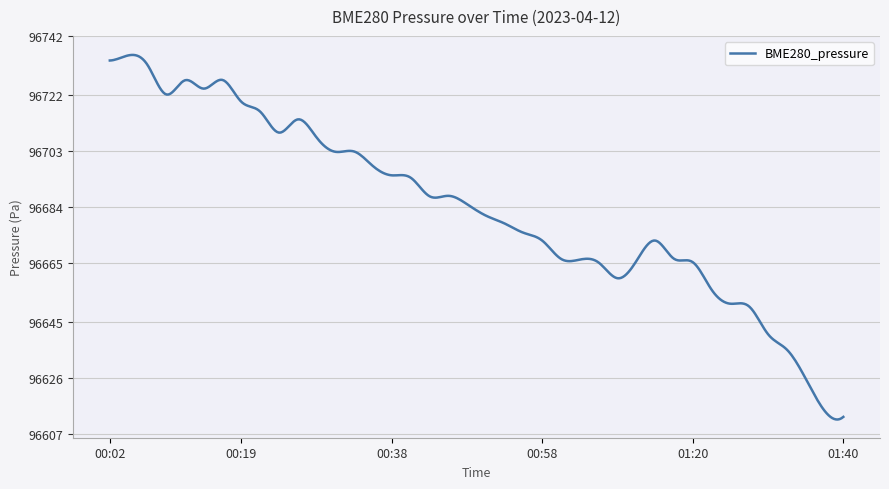

What is the difference between the maximum and minimum values?

123.5